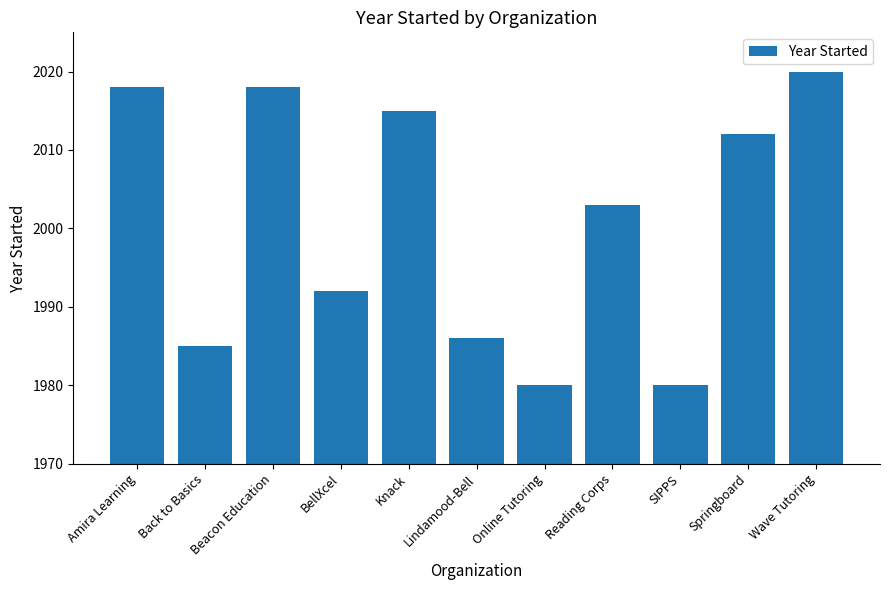

How many bars are there in total?

11